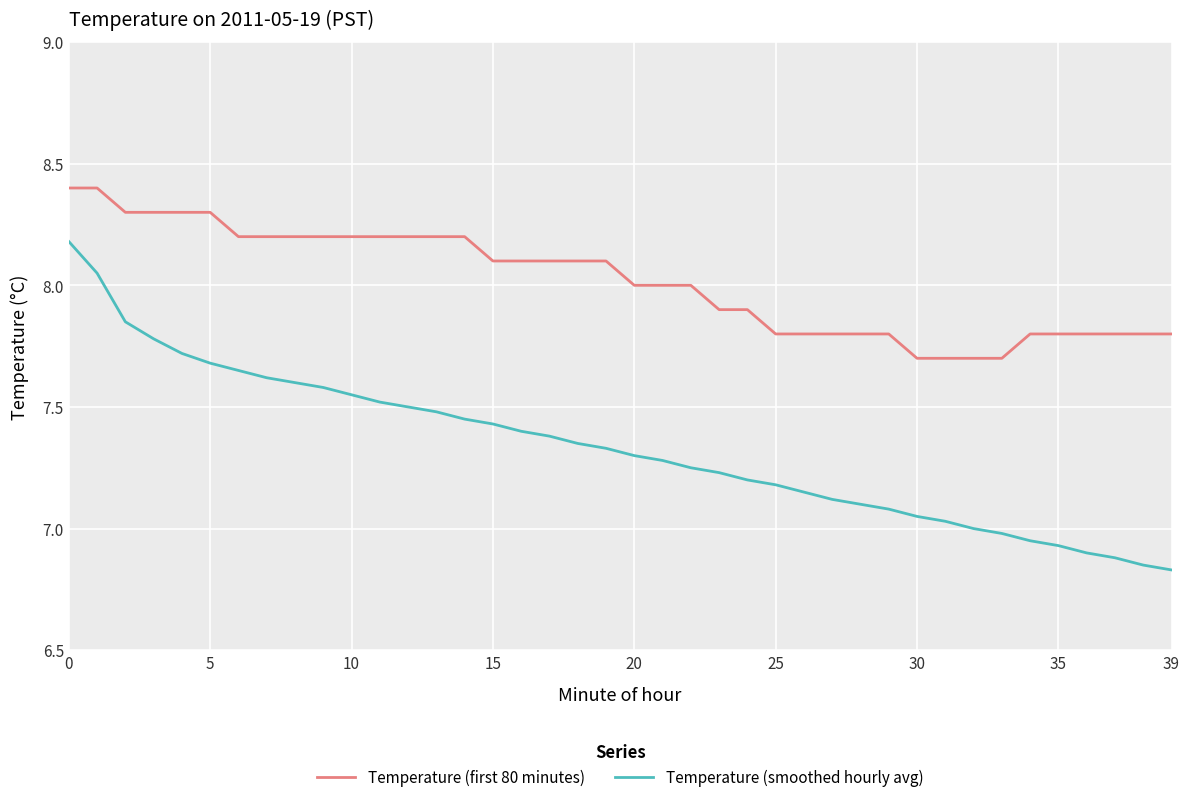

Rank the series by their average value, from highest to lowest.

Temperature (first 80 minutes), Temperature (smoothed hourly avg)